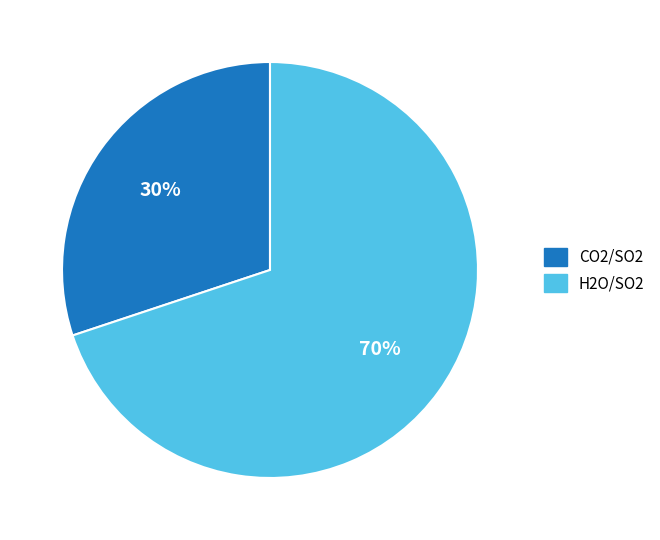

To the nearest percent, what is the combined percentage of CO2/SO2 and H2O/SO2?

100%